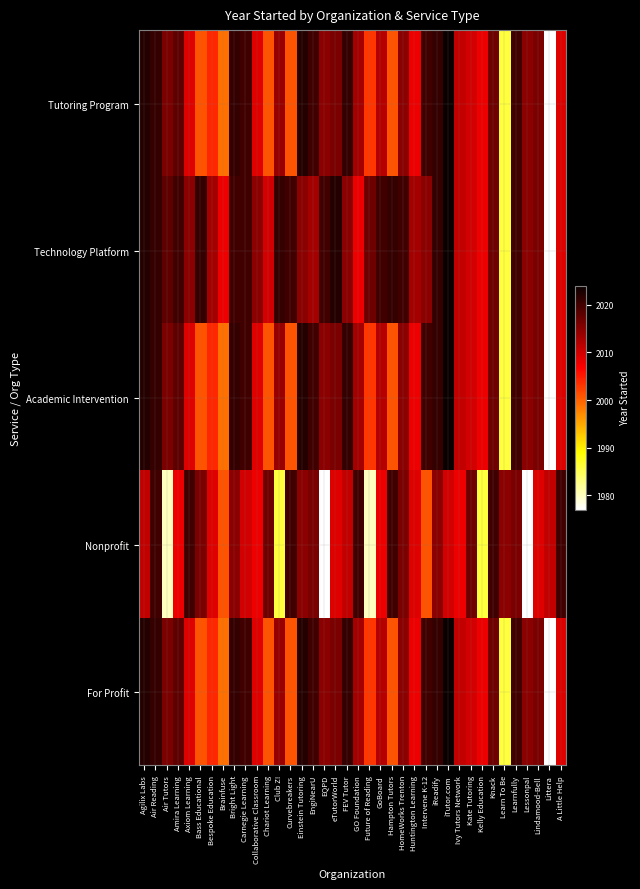

At Littera, list the series in order from smallest to largest.

Tutoring Program, Technology Platform, Academic Intervention, For Profit, Nonprofit